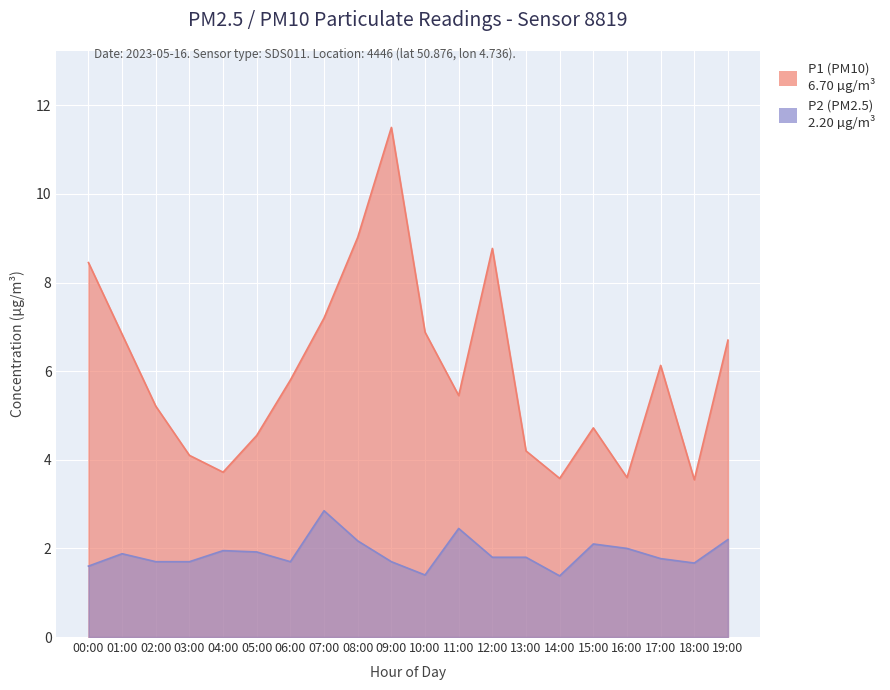

How many lines are shown in the chart?

2